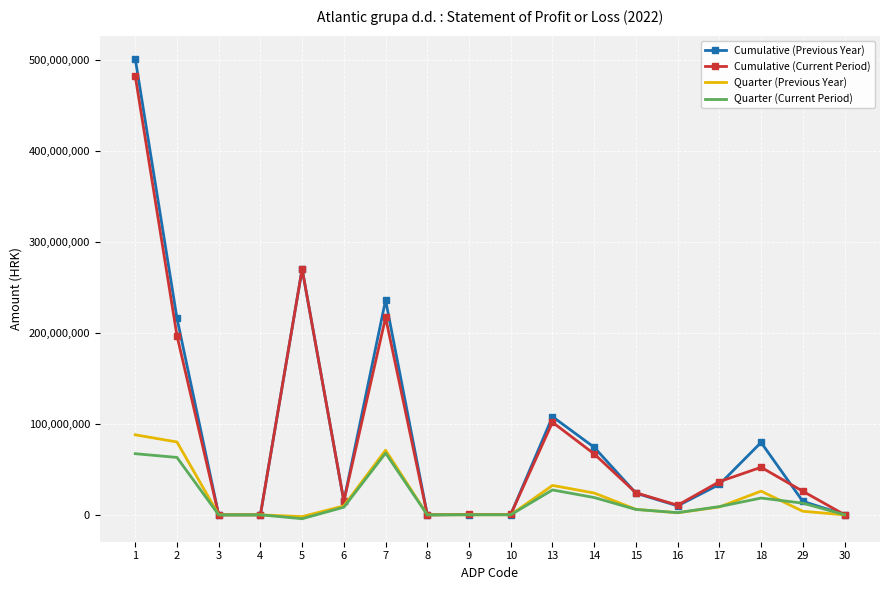

Is it true that Quarter (Current Period) equals 0 at 4?

True